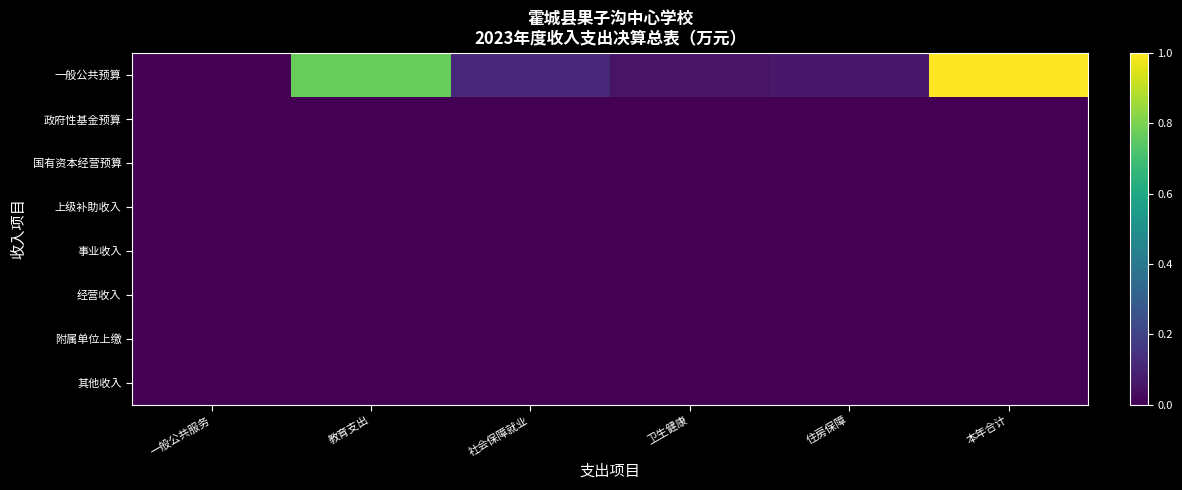

Reading left to right, transcribe all the data shown in this chart.

一般公共预算: 一般公共服务=0.0	教育支出=0.8	社会保障就业=0.1	卫生健康=0.1	住房保障=0.1	本年合计=1.0
政府性基金预算: 一般公共服务=0.0	教育支出=0.0	社会保障就业=0.0	卫生健康=0.0	住房保障=0.0	本年合计=0.0
国有资本经营预算: 一般公共服务=0.0	教育支出=0.0	社会保障就业=0.0	卫生健康=0.0	住房保障=0.0	本年合计=0.0
上级补助收入: 一般公共服务=0.0	教育支出=0.0	社会保障就业=0.0	卫生健康=0.0	住房保障=0.0	本年合计=0.0
事业收入: 一般公共服务=0.0	教育支出=0.0	社会保障就业=0.0	卫生健康=0.0	住房保障=0.0	本年合计=0.0
经营收入: 一般公共服务=0.0	教育支出=0.0	社会保障就业=0.0	卫生健康=0.0	住房保障=0.0	本年合计=0.0
附属单位上缴: 一般公共服务=0.0	教育支出=0.0	社会保障就业=0.0	卫生健康=0.0	住房保障=0.0	本年合计=0.0
其他收入: 一般公共服务=0.0	教育支出=0.0	社会保障就业=0.0	卫生健康=0.0	住房保障=0.0	本年合计=0.0